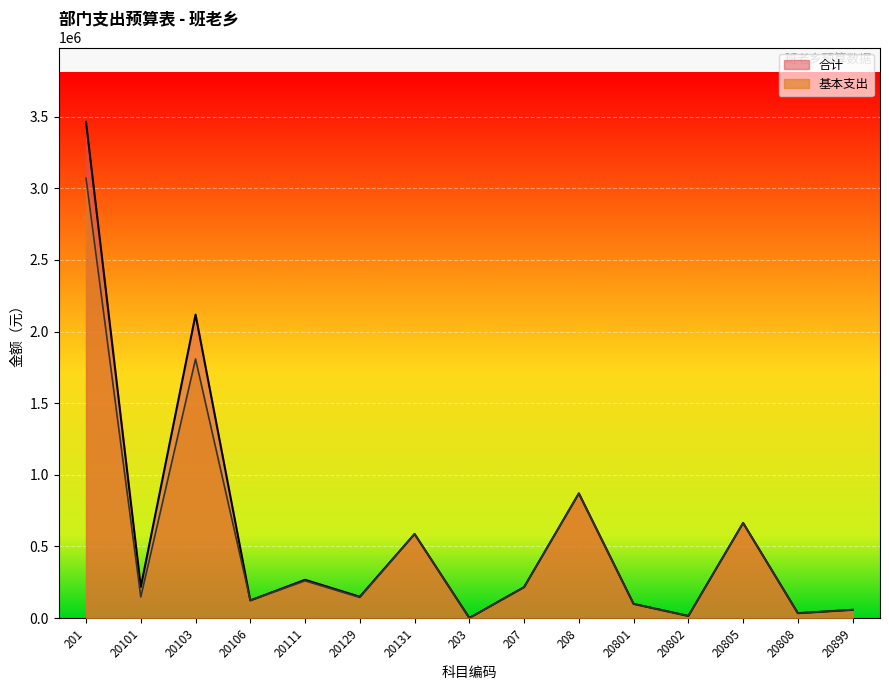

How many interior local peaks does the 合计 series have?

5